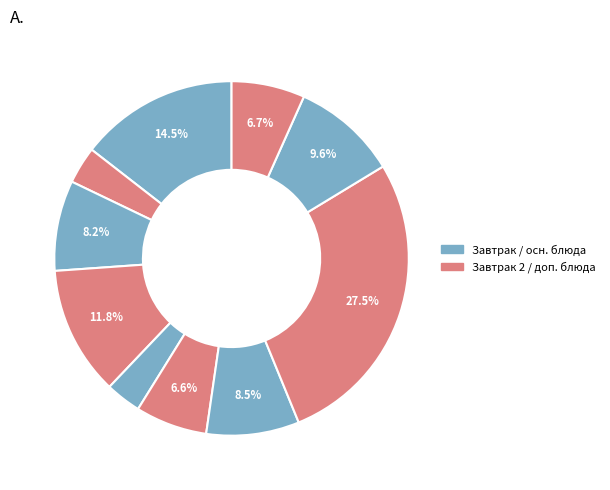

To the nearest percent, what is the difference between the largest and smallest slice percentages?

24%